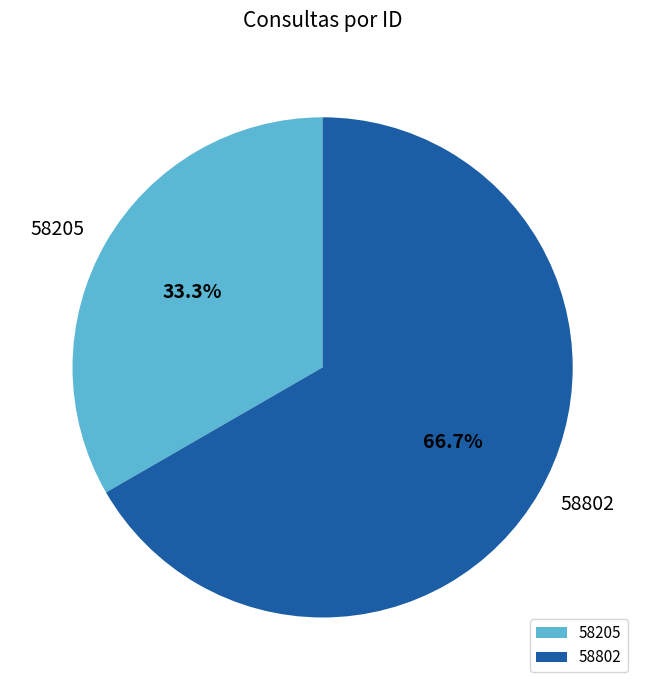

To the nearest percent, what is the combined percentage of 58205 and 58802?

100%